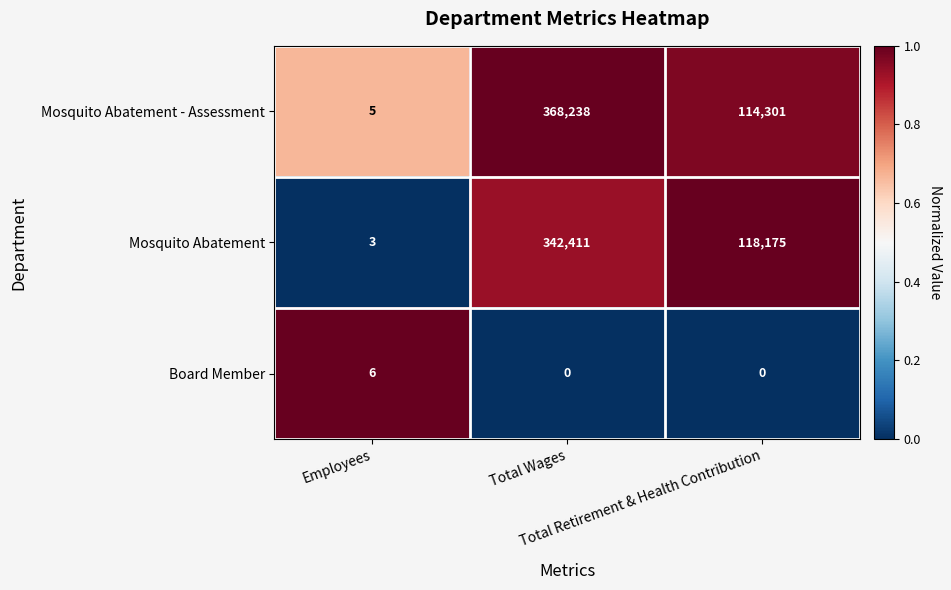

What is the difference between the highest and lowest values at Employees?

3